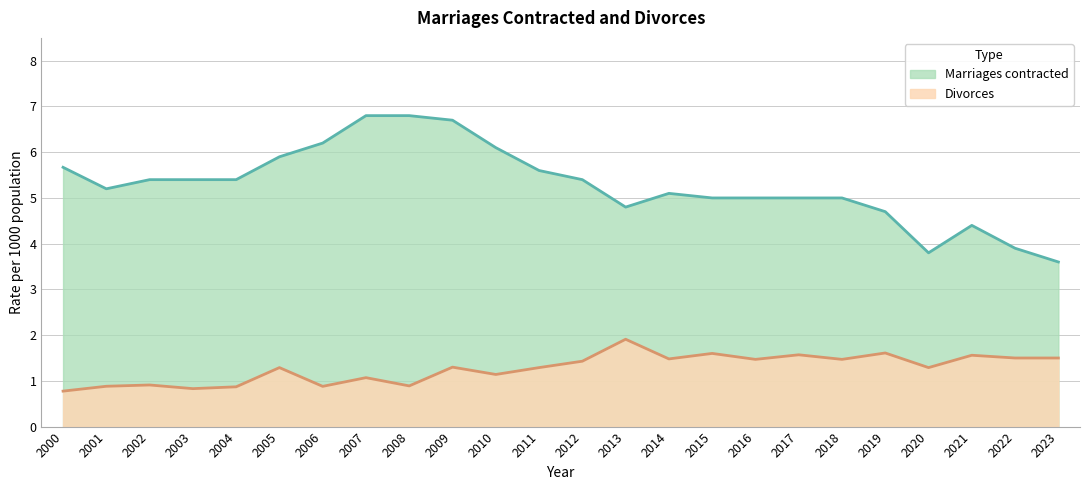

Reading left to right, what are all the values shown in this chart?

Marriages contracted: 5.7	5.2	5.4	5.4	5.4	5.9	6.2	6.8	6.8	6.7	6.1	5.6	5.4	4.8	5.1	5.0	5.0	5.0	5.0	4.7	3.8	4.4	3.9	3.6
Divorces: 0.8	0.9	0.9	0.8	0.9	1.3	0.9	1.1	0.9	1.3	1.1	1.3	1.4	1.9	1.5	1.6	1.5	1.6	1.5	1.6	1.3	1.6	1.5	1.5